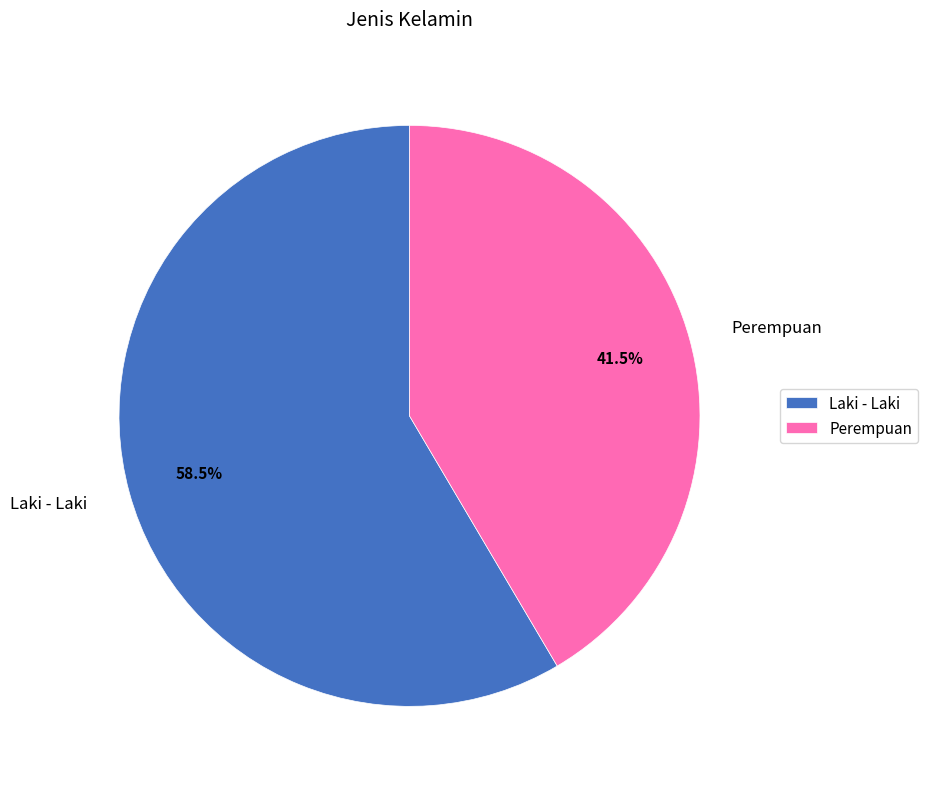

Does Perempuan represent more than half of the total?

No